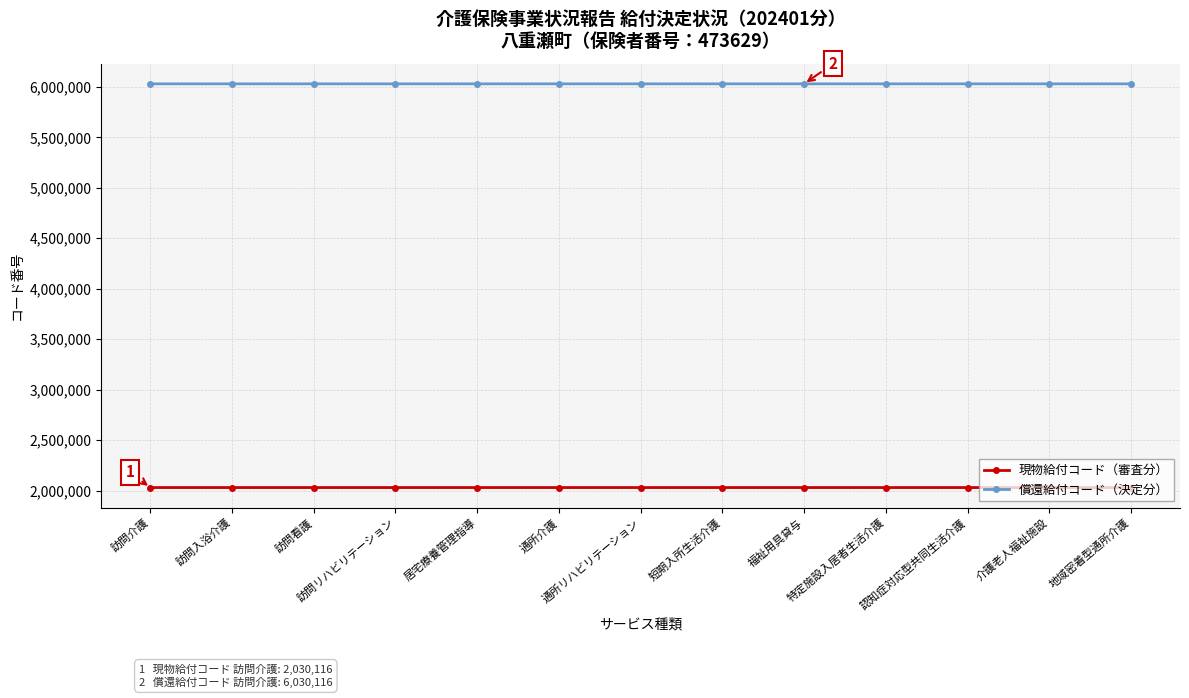

In 現物給付コード（審査分）, how many points are lower than both neighbors (excluding endpoints)?

3